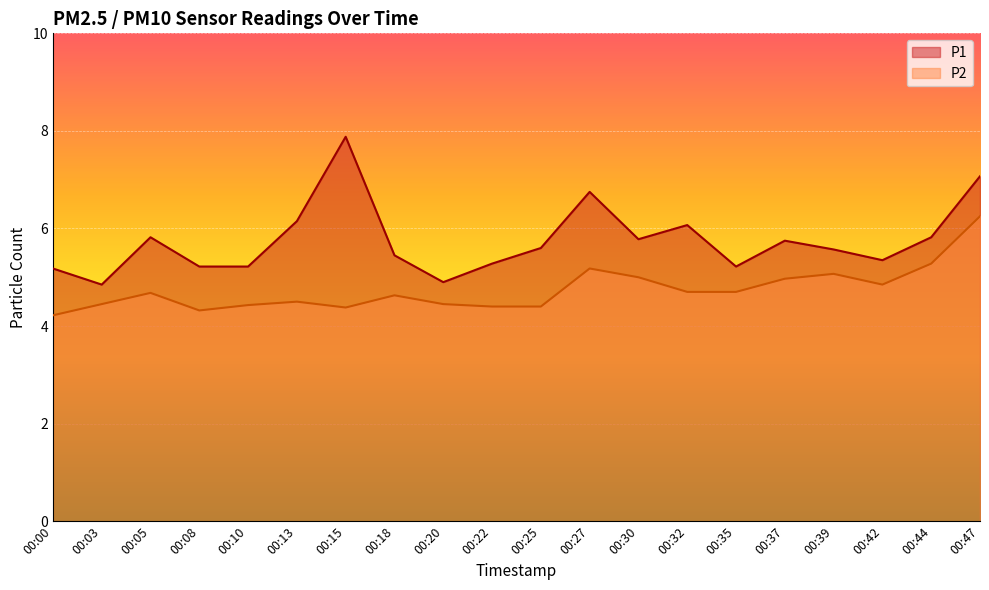

How many interior local valleys does the P1 series have?

5